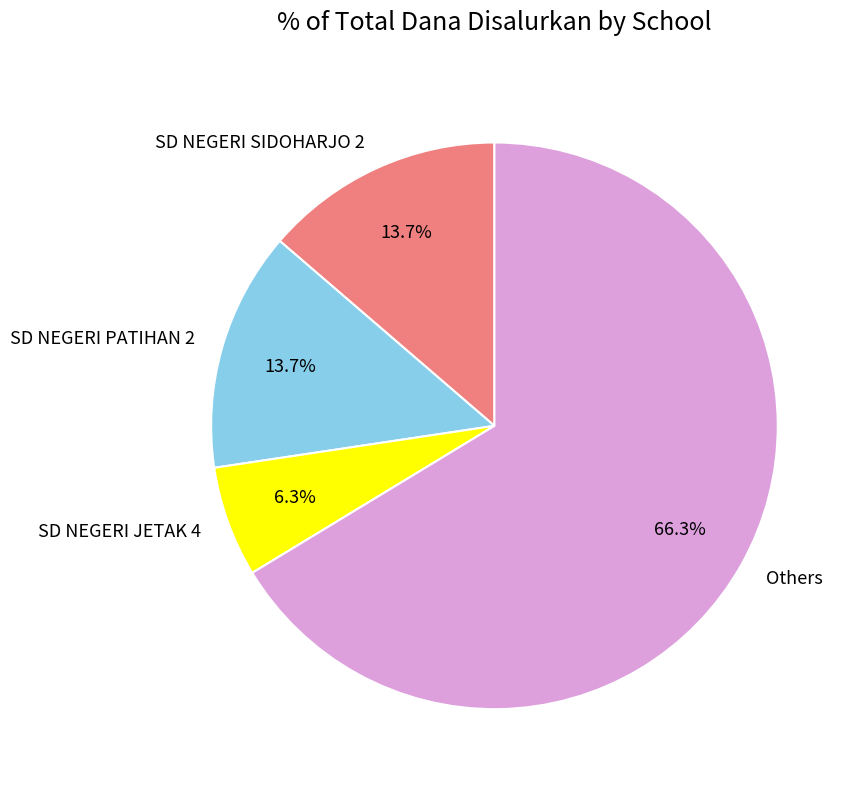

Does SD NEGERI JETAK 4 account for over 50% of the chart?

No